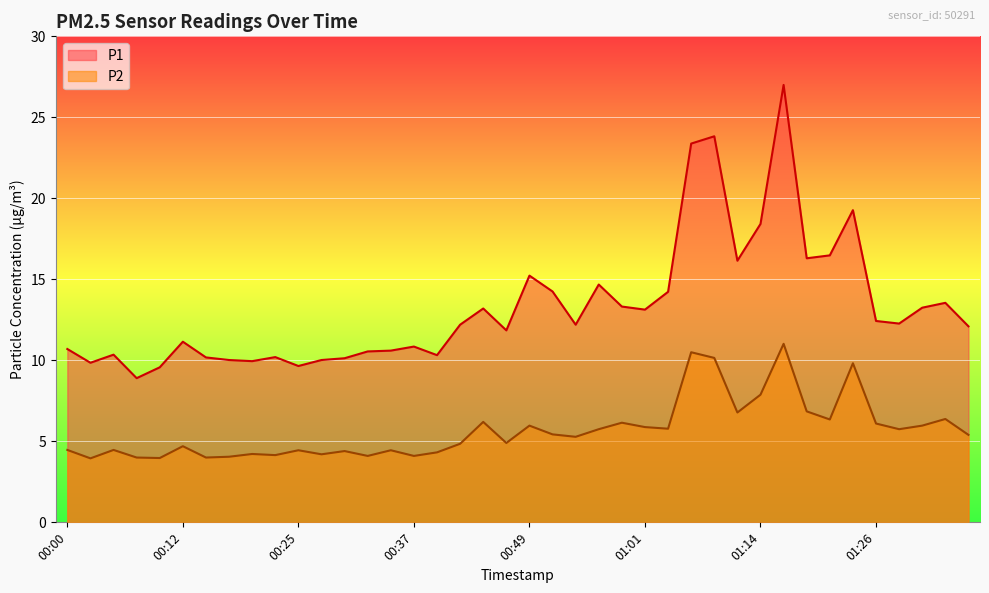

True or false: P2 has a value of 5.8 at 00:57.

True